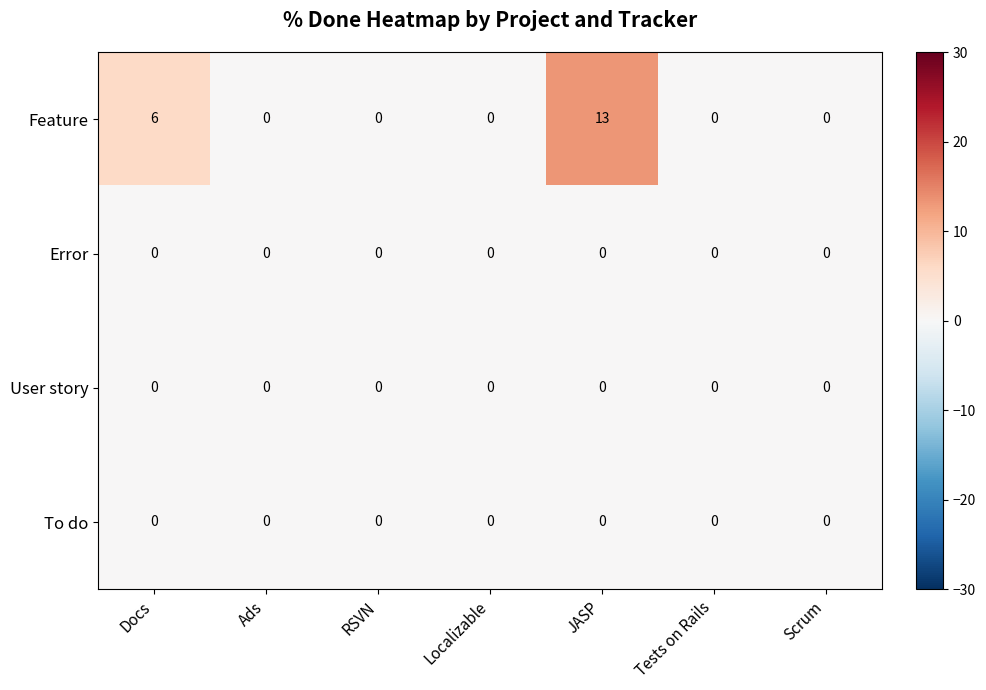

Which series has the largest range (max minus min)?

Feature